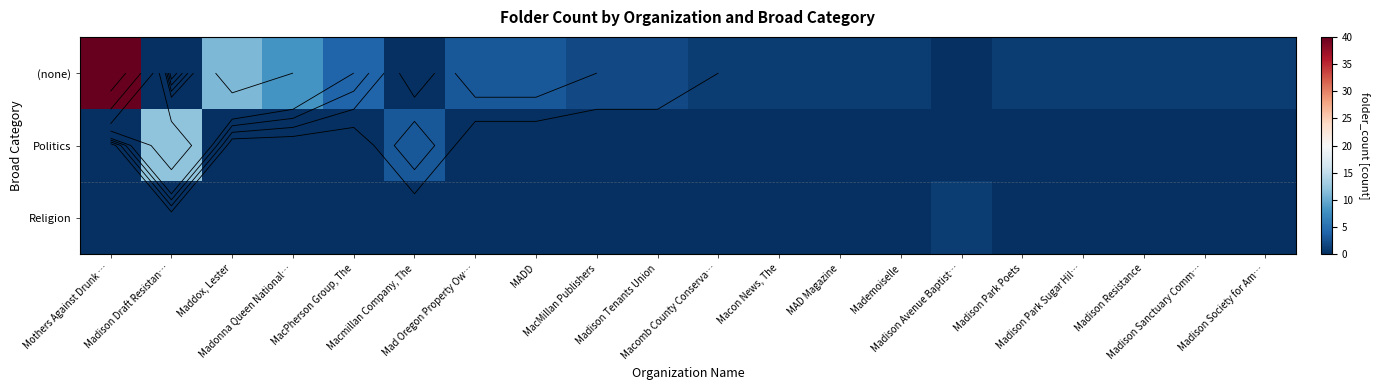

Between Macomb County Conserva… and Macon News, The, which is larger?

Macomb County Conserva…